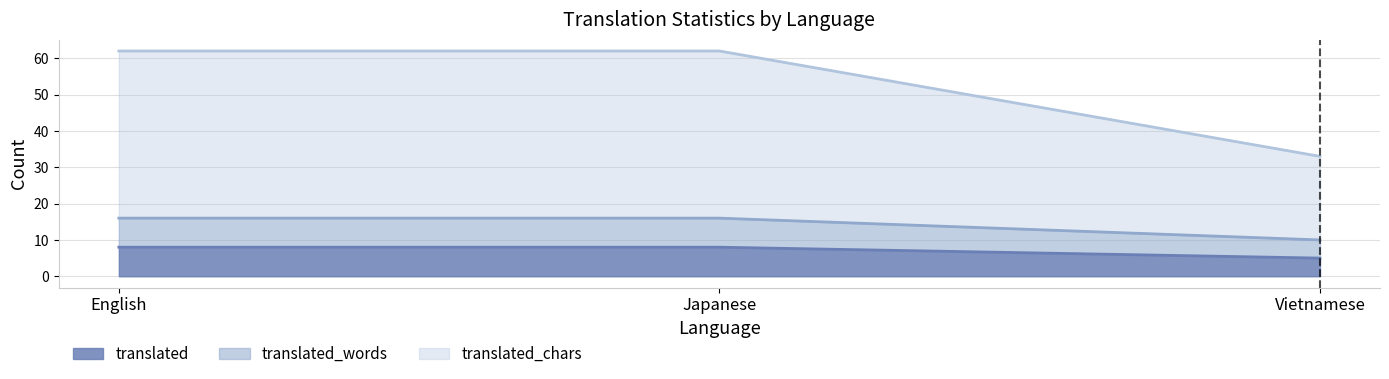

Is the value of translated at Vietnamese greater than the value of translated_words at Japanese?

No